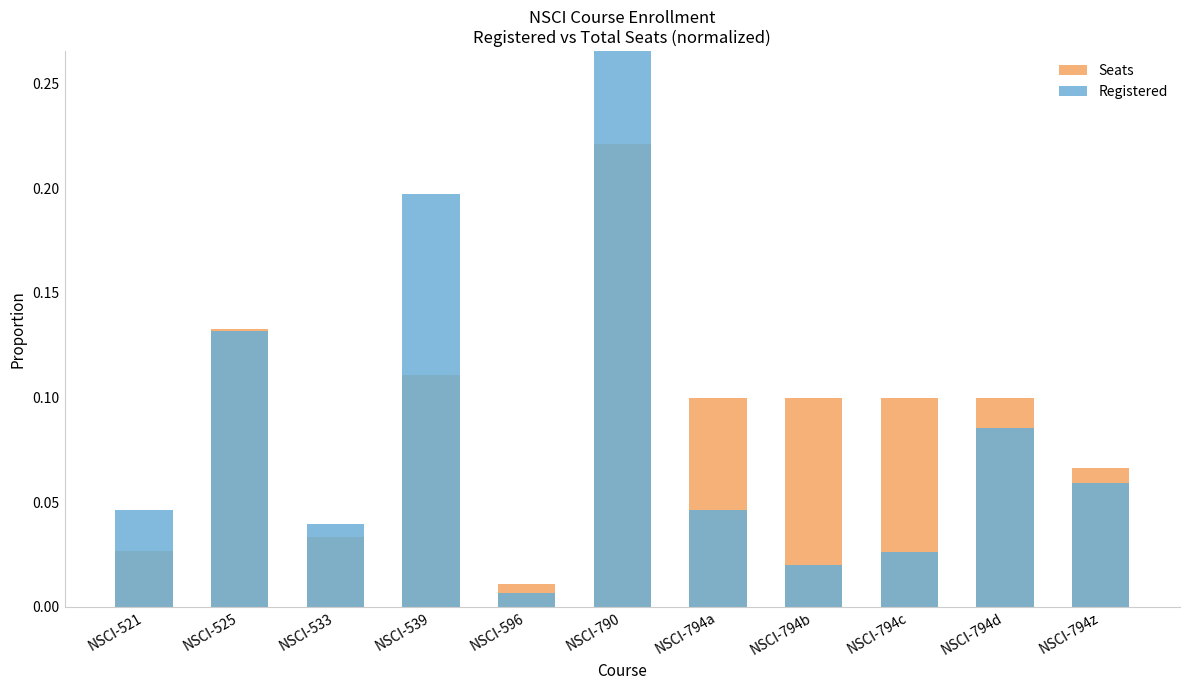

True or false: Registered has a value of 0.0 at NSCI-596.

False